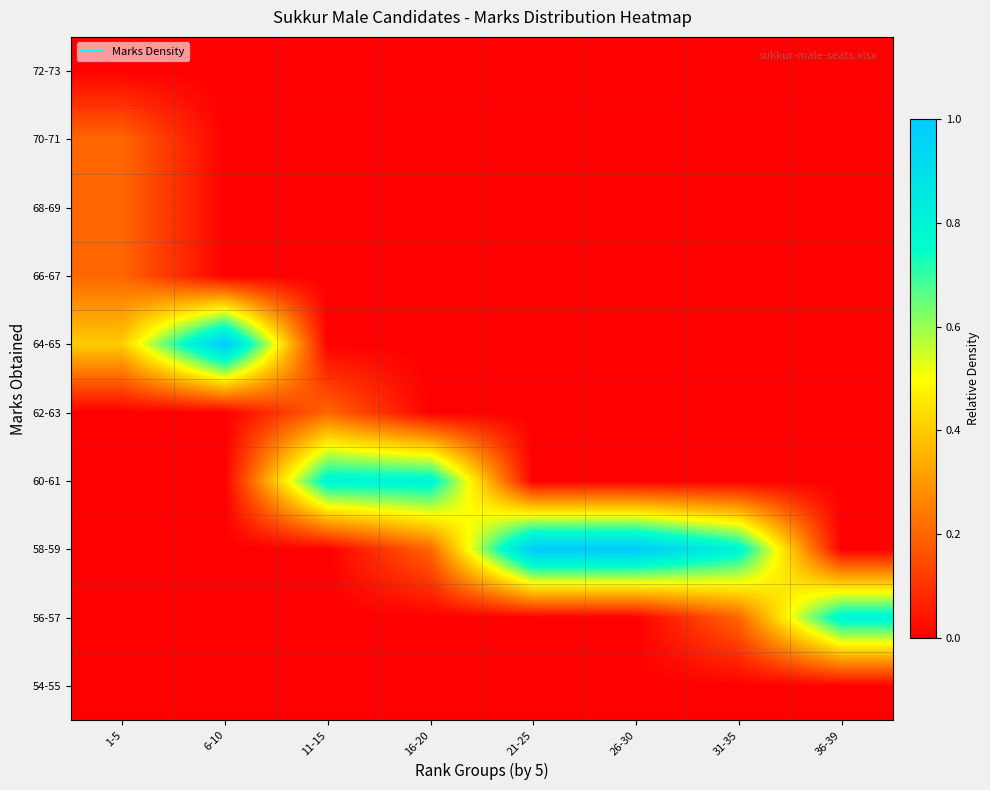

List the series in order of their peak value, highest first.

58-59, 64-65, 56-57, 60-61, 62-63, 66-67, 68-69, 70-71, 54-55, 72-73